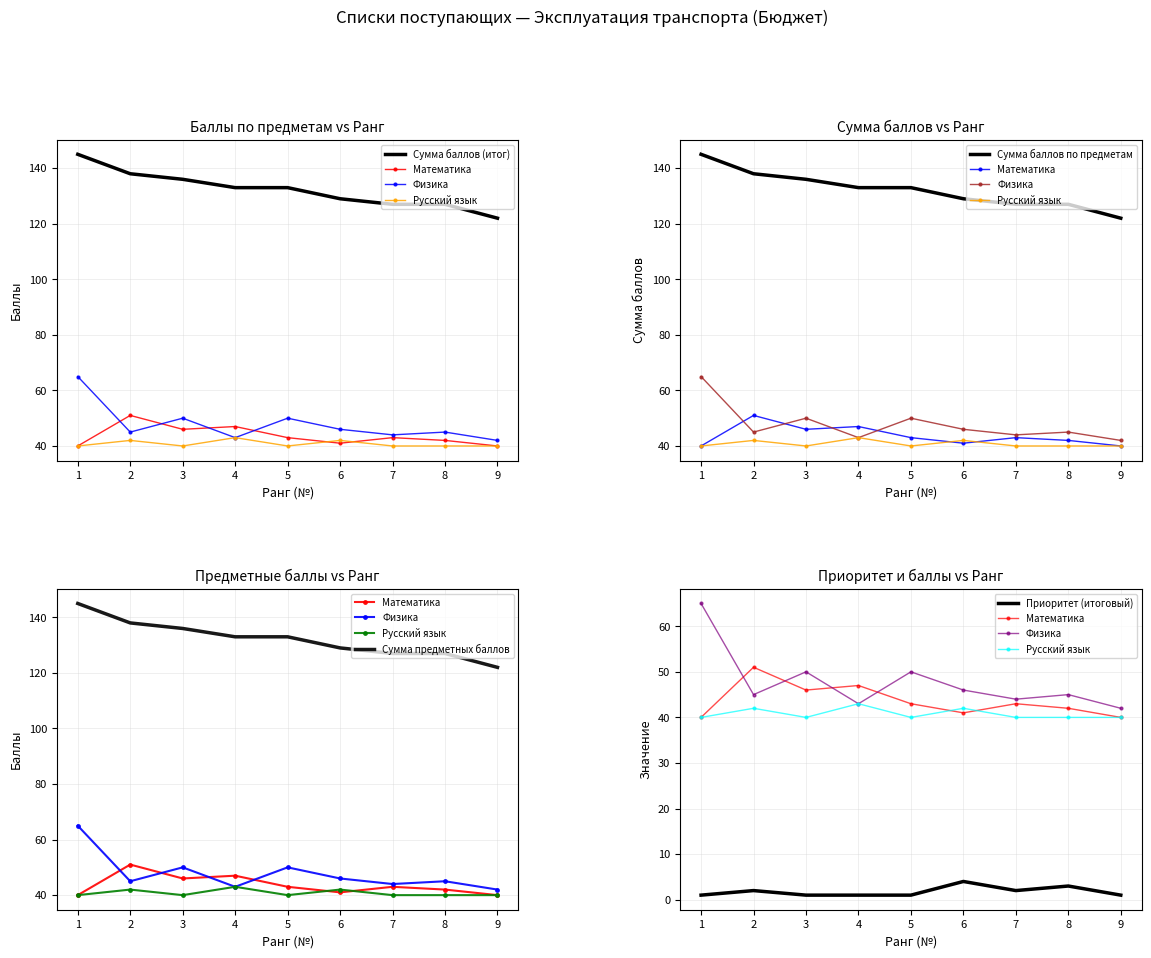

True or false: Сумма баллов has a value of 222 at 7.

False